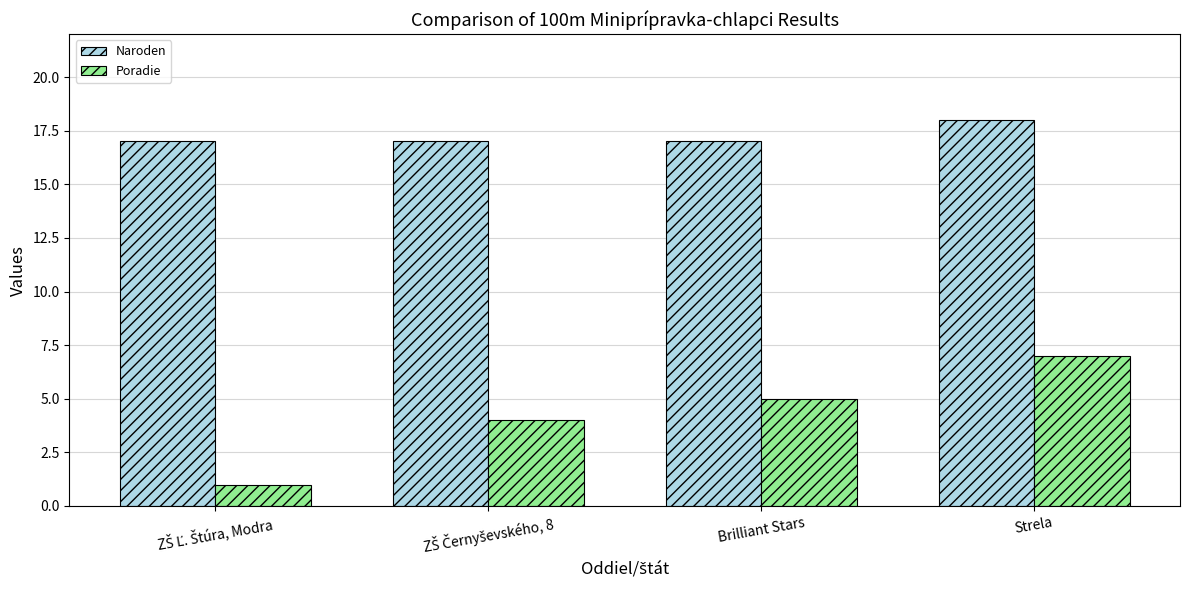

Read the Poradie value at Strela.

7